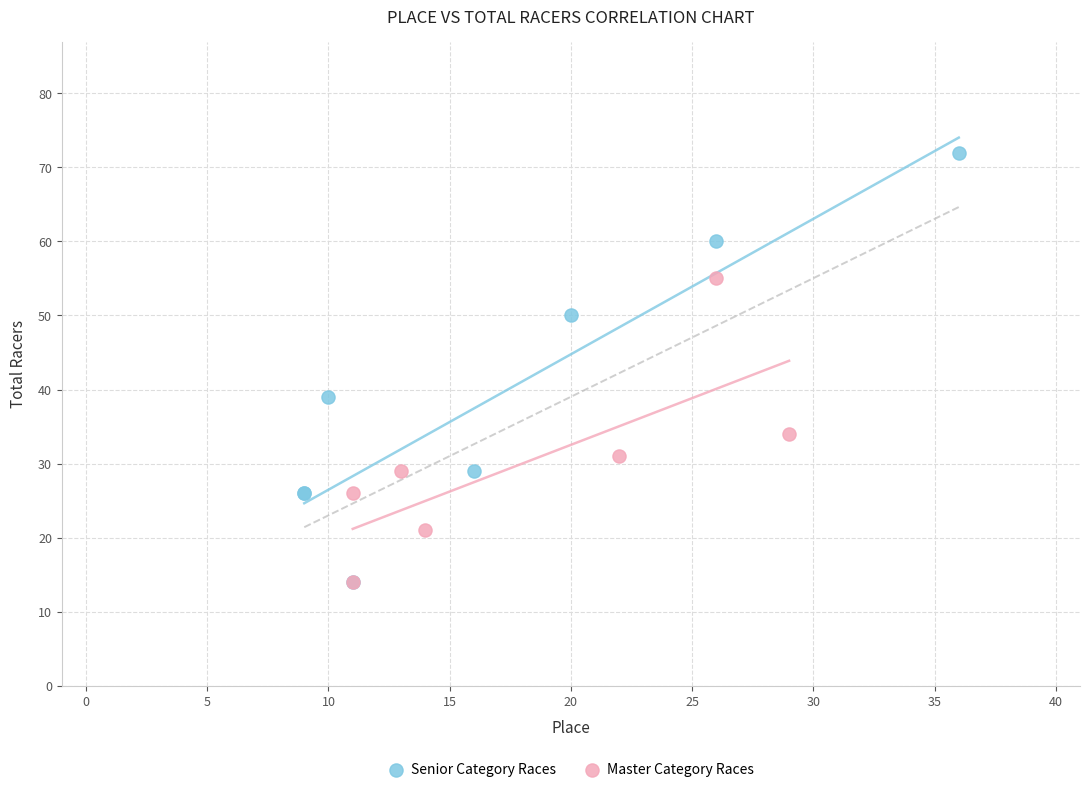

Which series contains the highest Y value?

Senior Category Races